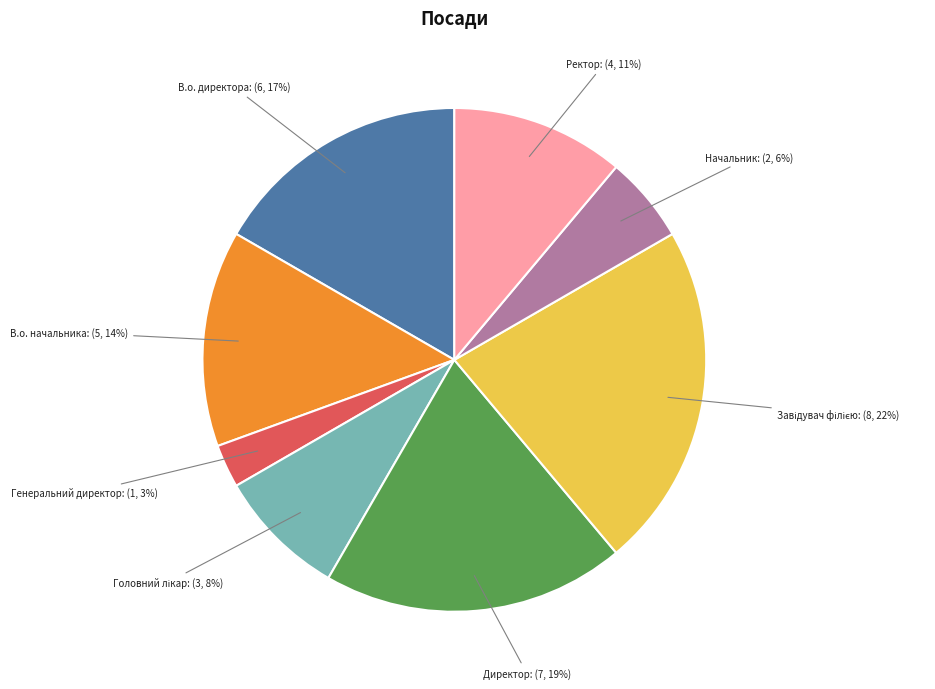

Count the number of slices in the pie.

8